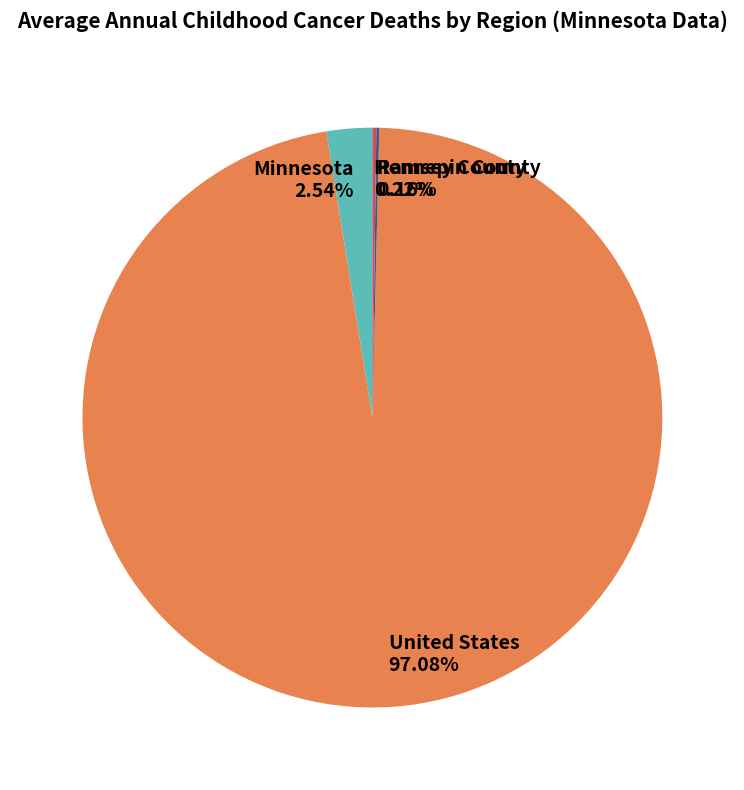

Between United States and Minnesota, which is larger?

United States